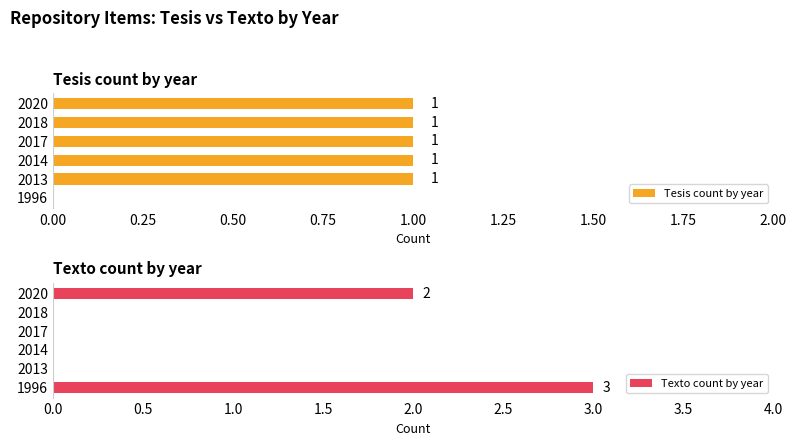

How many values in Tesis count by year are above zero?

5